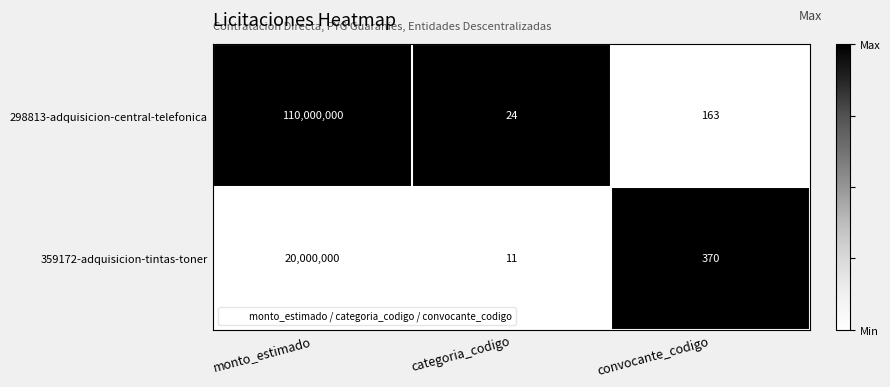

How many series are shown in this chart?

2